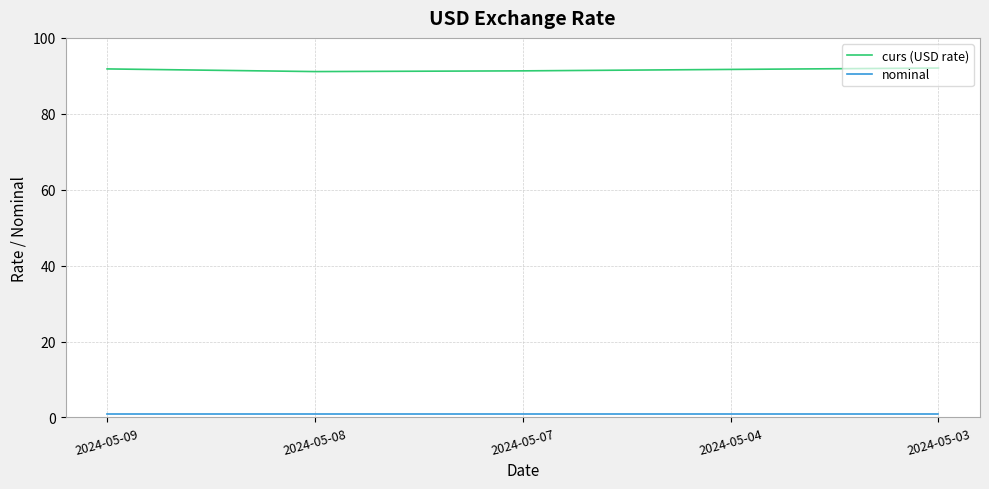

True or false: curs (USD rate) and nominal cross at least once.

False